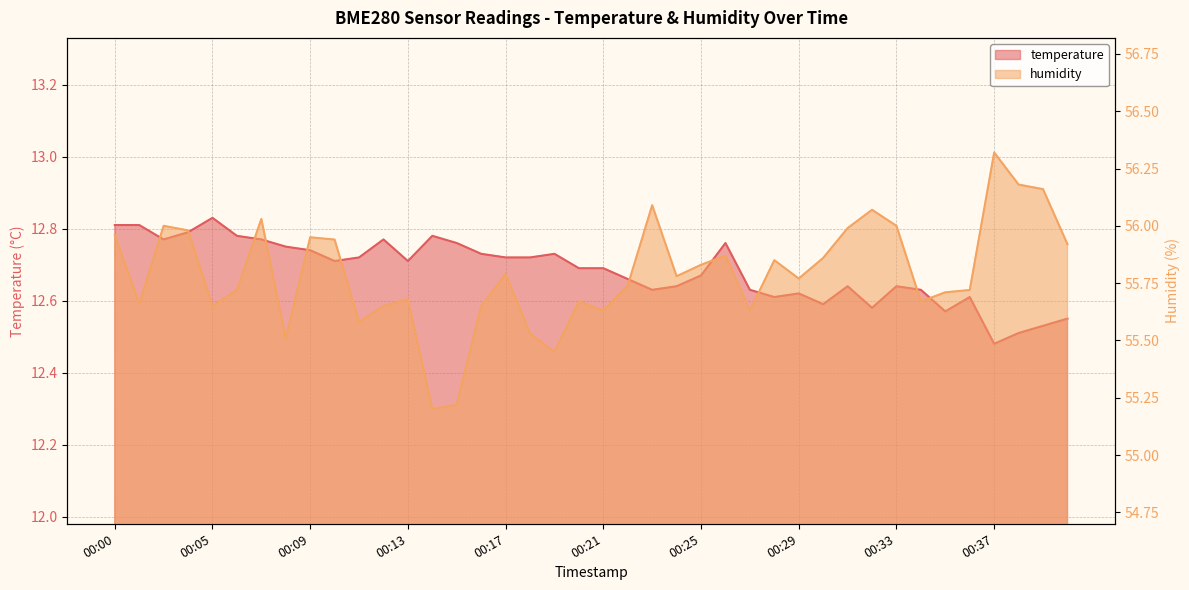

Reading right to left, list all the values displayed in this chart.

temperature: 00:40=12.6	00:39=12.5	00:38=12.5	00:37=12.5	00:36=12.6	00:35=12.6	00:34=12.6	00:33=12.6	00:32=12.6	00:31=12.6	00:30=12.6	00:29=12.6	00:28=12.6	00:27=12.6	00:26=12.8	00:25=12.7	00:24=12.6	00:23=12.6	00:22=12.7	00:21=12.7	00:20=12.7	00:19=12.7	00:18=12.7	00:17=12.7	00:16=12.7	00:15=12.8	00:14=12.8	00:13=12.7	00:12=12.8	00:11=12.7	00:10=12.7	00:09=12.7	00:08=12.8	00:07=12.8	00:06=12.8	00:05=12.8	00:04=12.8	00:02=12.8	00:01=12.8	00:00=12.8
humidity: 00:40=55.9	00:39=56.2	00:38=56.2	00:37=56.3	00:36=55.7	00:35=55.7	00:34=55.7	00:33=56.0	00:32=56.1	00:31=56.0	00:30=55.9	00:29=55.8	00:28=55.9	00:27=55.6	00:26=55.9	00:25=55.8	00:24=55.8	00:23=56.1	00:22=55.7	00:21=55.6	00:20=55.7	00:19=55.5	00:18=55.5	00:17=55.8	00:16=55.6	00:15=55.2	00:14=55.2	00:13=55.7	00:12=55.6	00:11=55.6	00:10=55.9	00:09=56.0	00:08=55.5	00:07=56.0	00:06=55.7	00:05=55.6	00:04=56.0	00:02=56.0	00:01=55.7	00:00=56.0